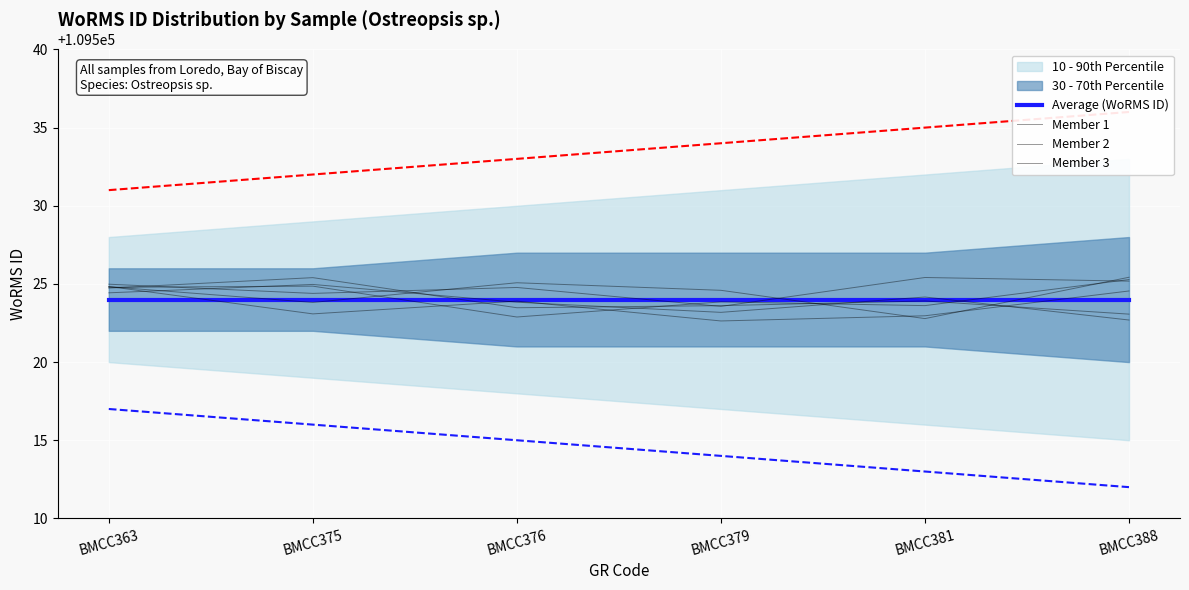

How many lines are shown in the chart?

5